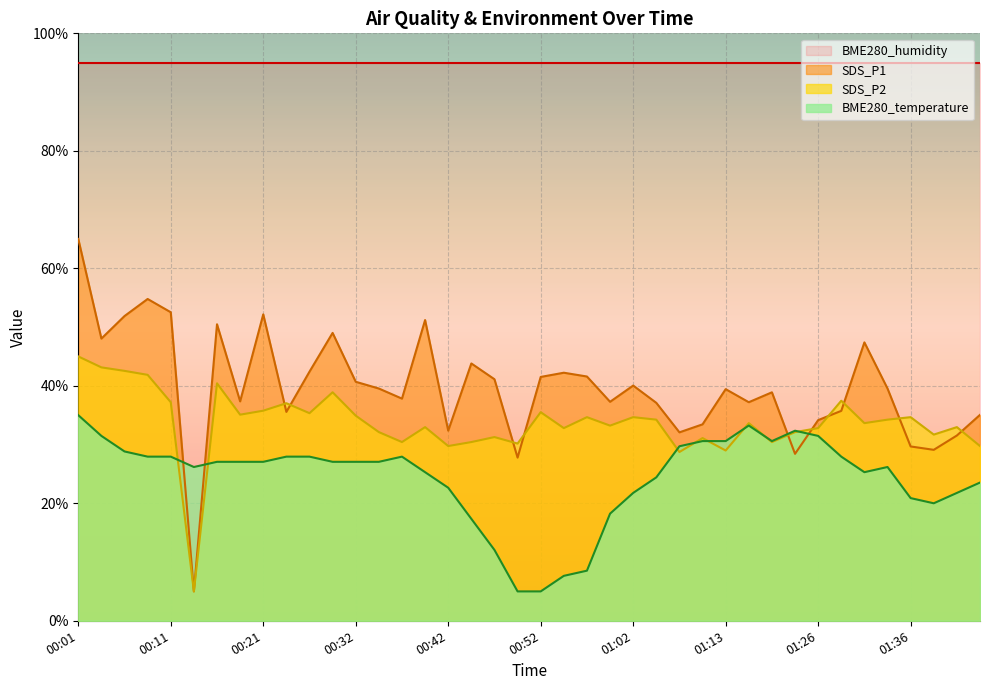

True or false: BME280_temperature has a value of 4.4 at 00:54.

False